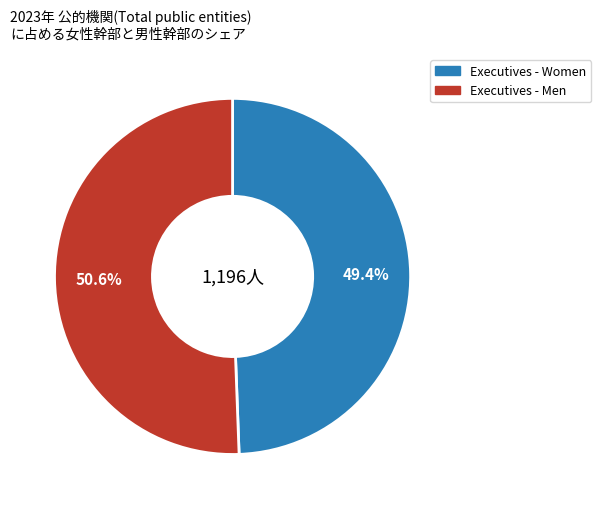

Is there any slice that represents more than half of the pie?

Yes